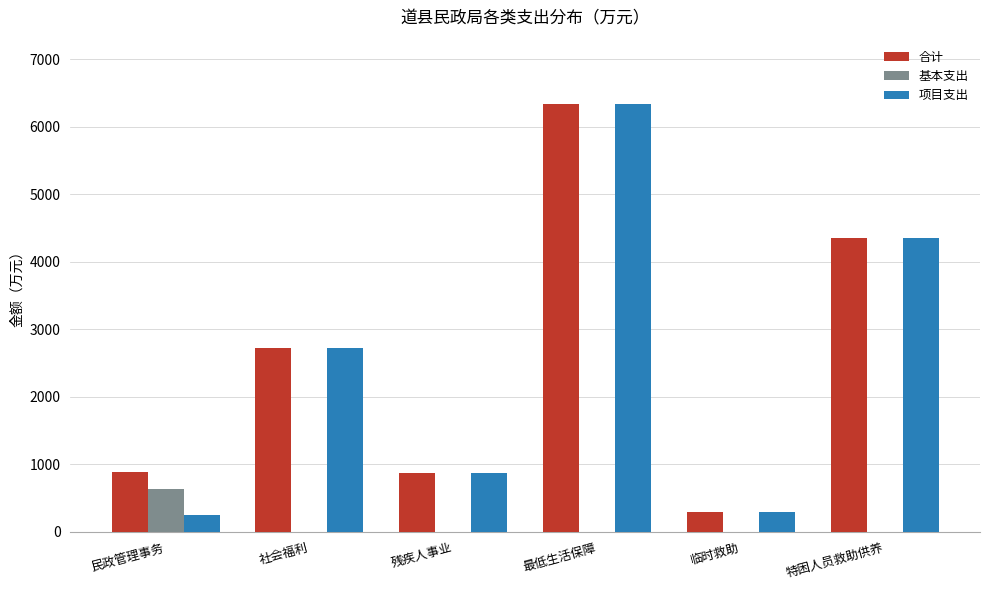

Where is 项目支出 nearest to the value 3295?

社会福利